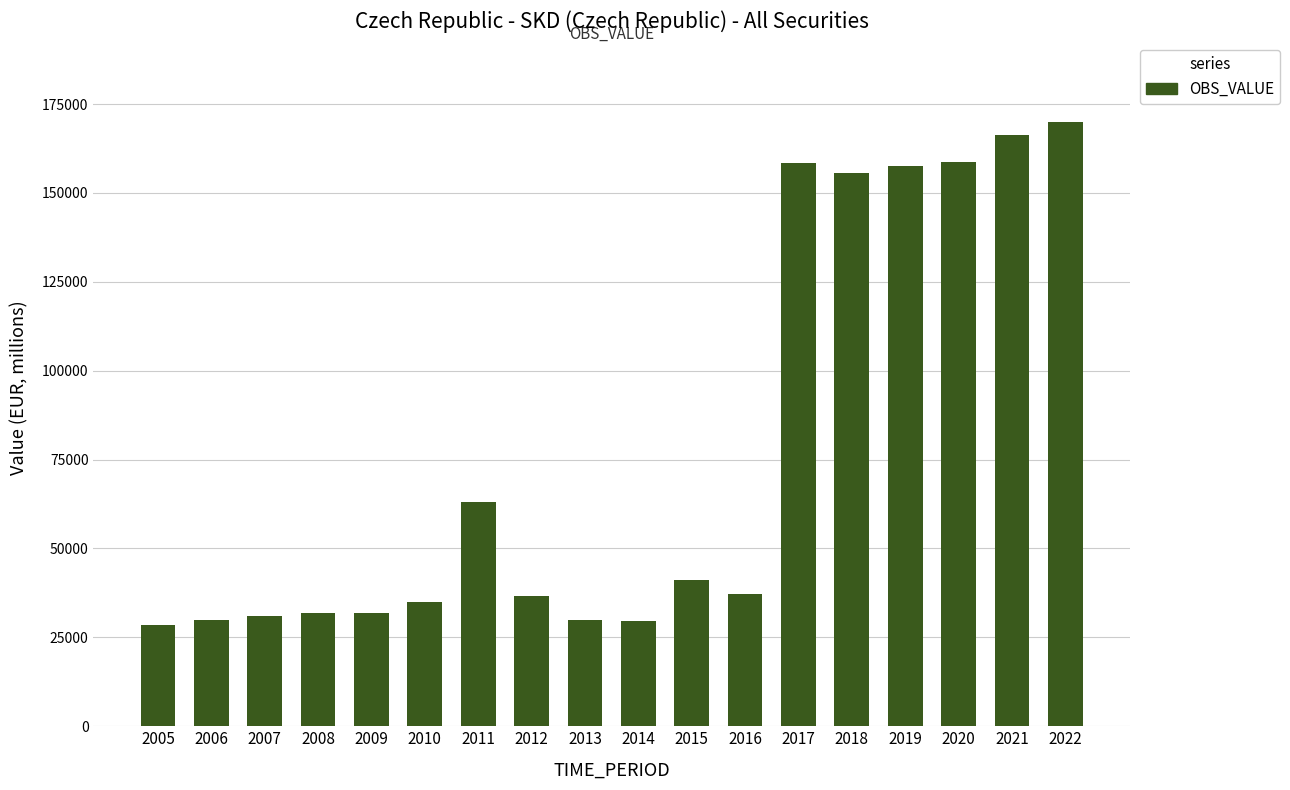

How many data points does each series have?

18